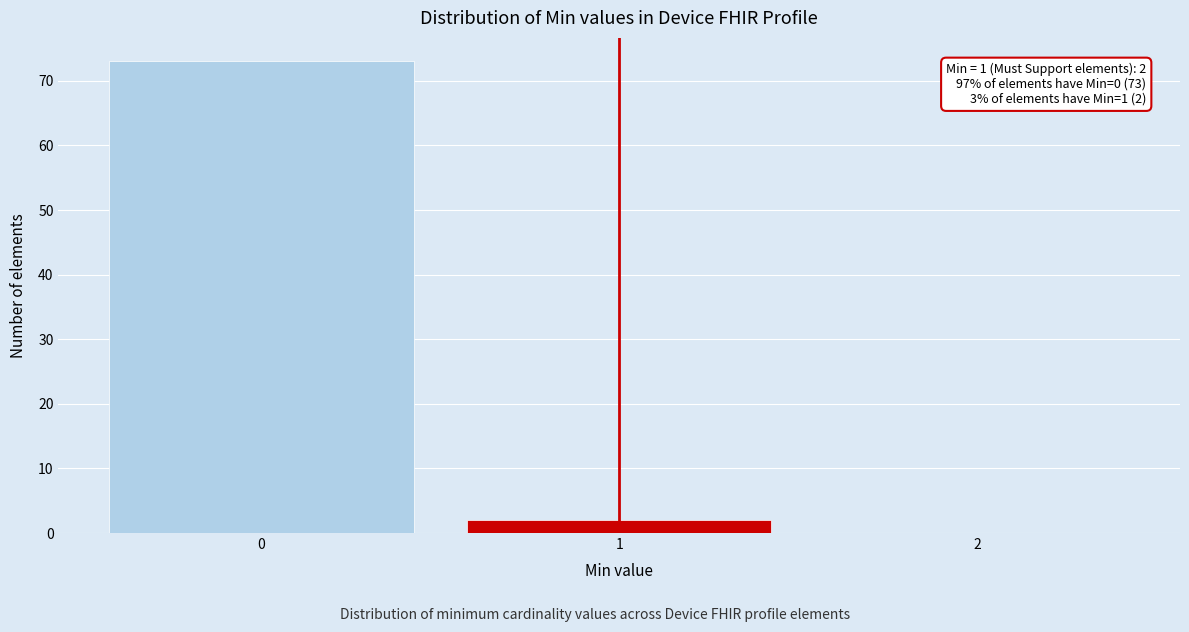

Reading left to right, extract all data points from this chart.

0=73	1=2	2=0